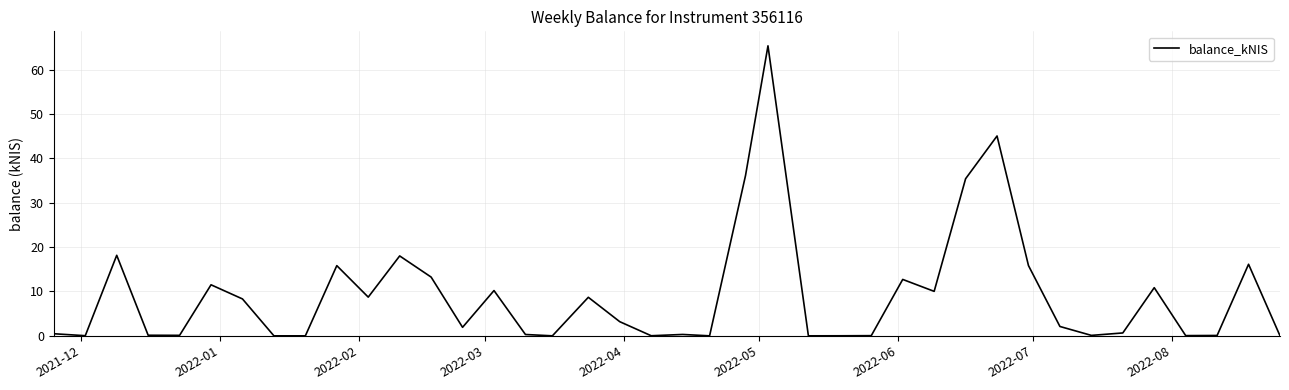

What is the difference between the maximum and minimum values?

65.4